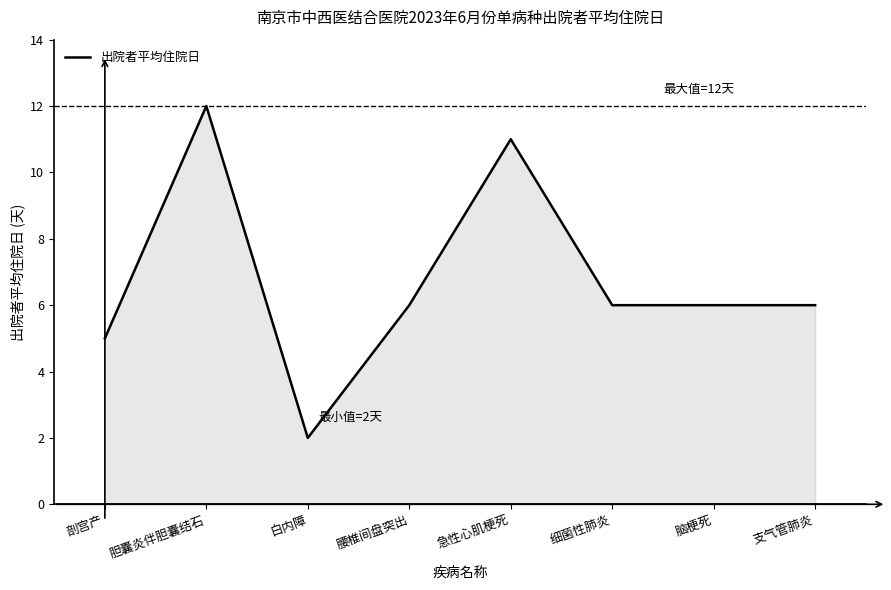

What is the minimum value shown in the chart?

2